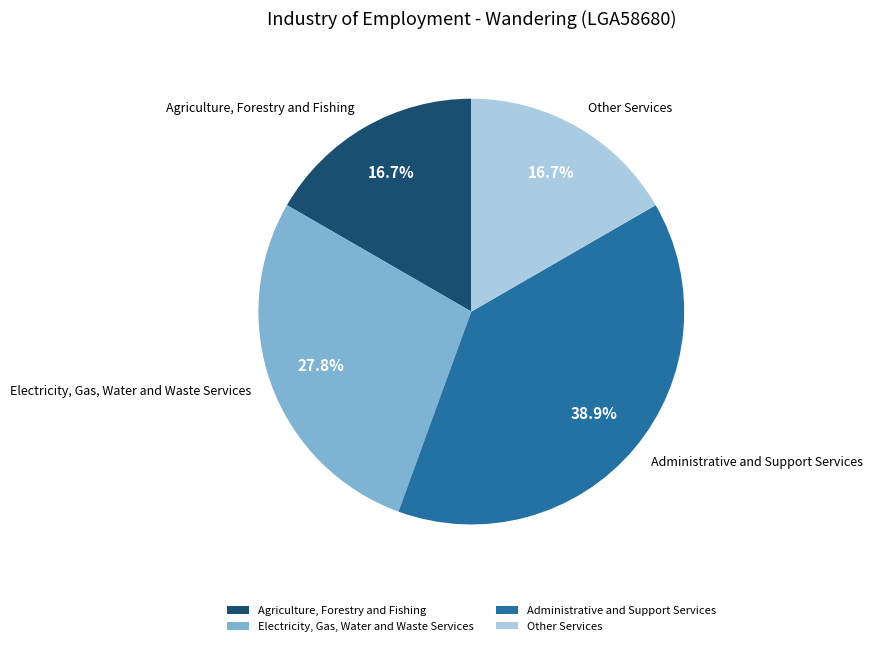

Does Electricity, Gas, Water and Waste Services represent more than half of the total?

No